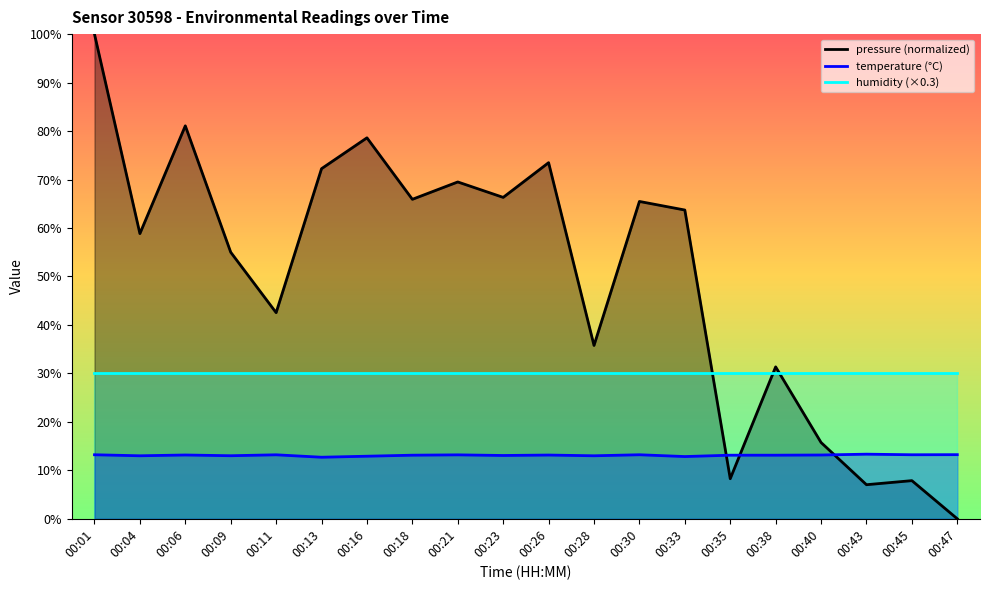

At which category is the sum across all series the highest?

00:01